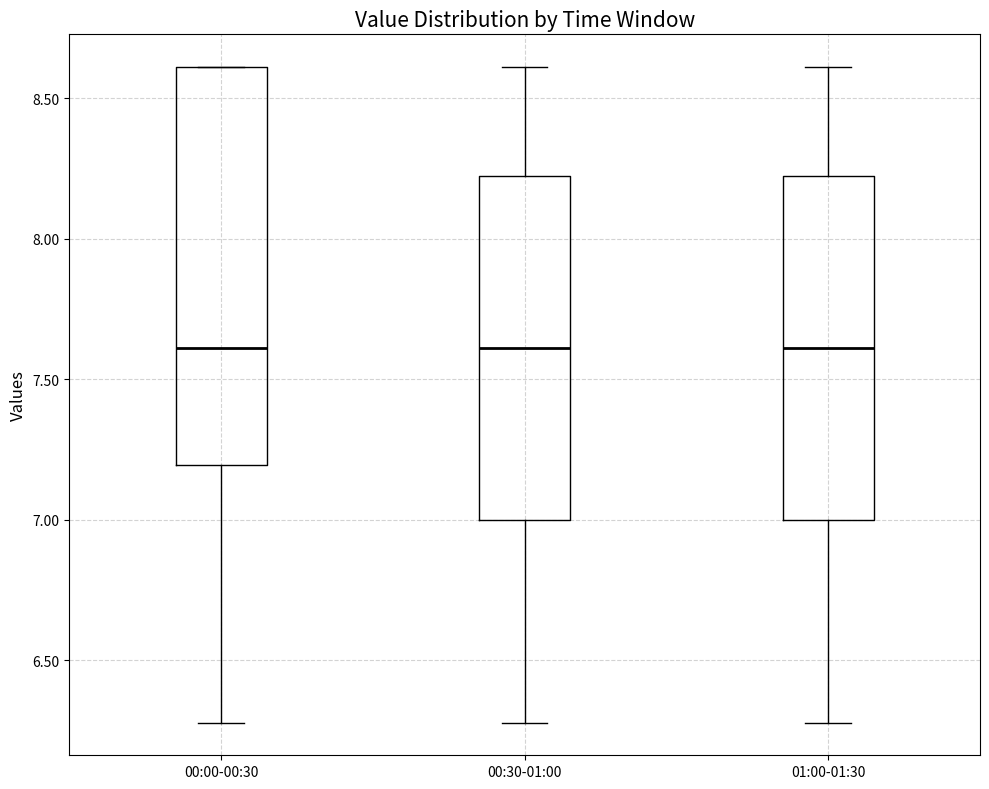

Reading left to right, read every box against the y-axis: the position of its median line, the range the box covers, and the ends of its whiskers. The values are not printed on the chart, so give them approximately, as read against the axis.

00:00-00:30: median 7.6, box 7.2 to 8.6, whiskers 6.3 to 8.6
00:30-01:00: median 7.6, box 7.0 to 8.2, whiskers 6.3 to 8.6
01:00-01:30: median 7.6, box 7.0 to 8.2, whiskers 6.3 to 8.6